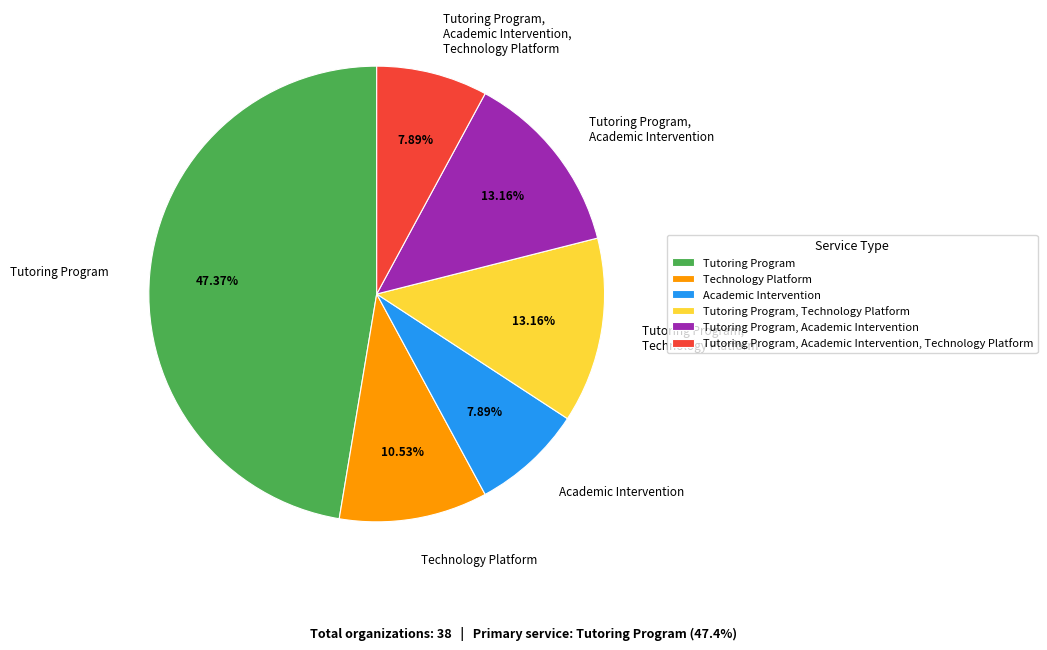

To the nearest percent, what is the average slice percentage?

17%